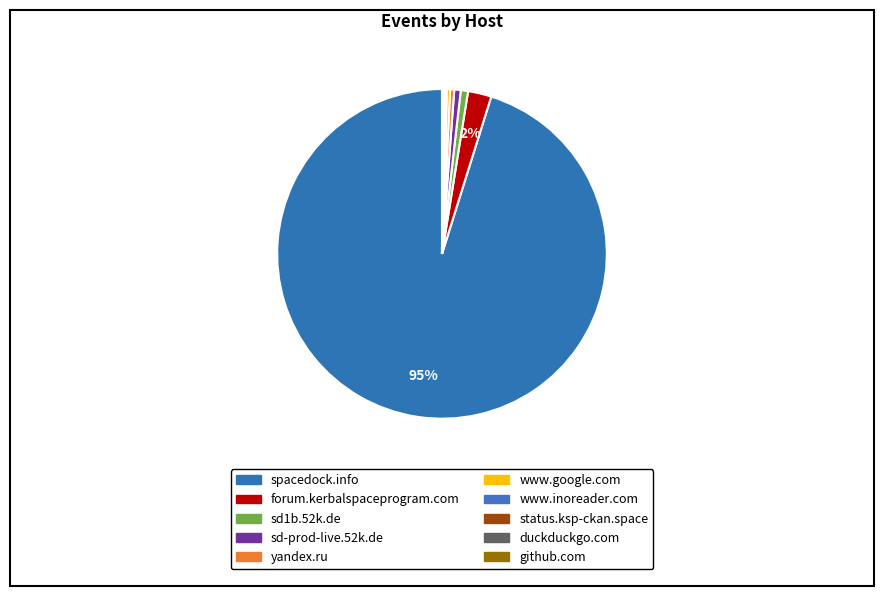

What is the largest slice in the pie chart?

spacedock.info